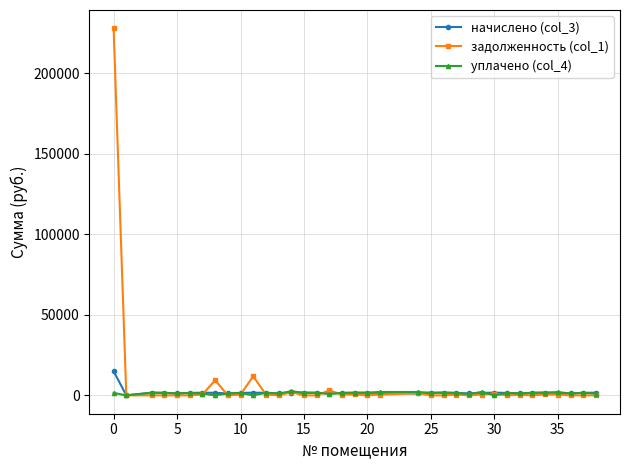

Which series has the largest range (max minus min)?

задолженность (col_1)